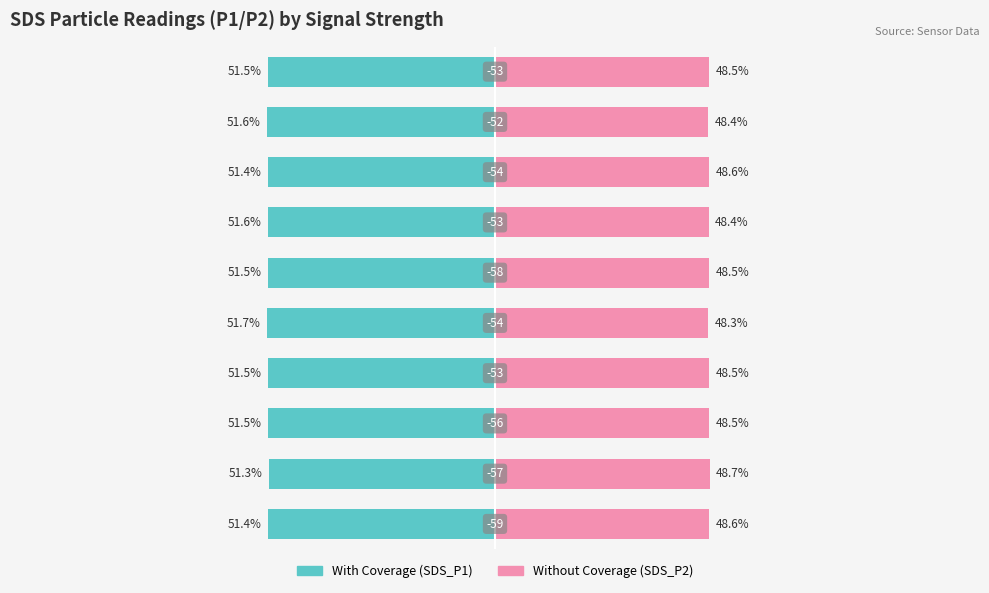

True or false: With Coverage has a value of -27.9 at 8.

False